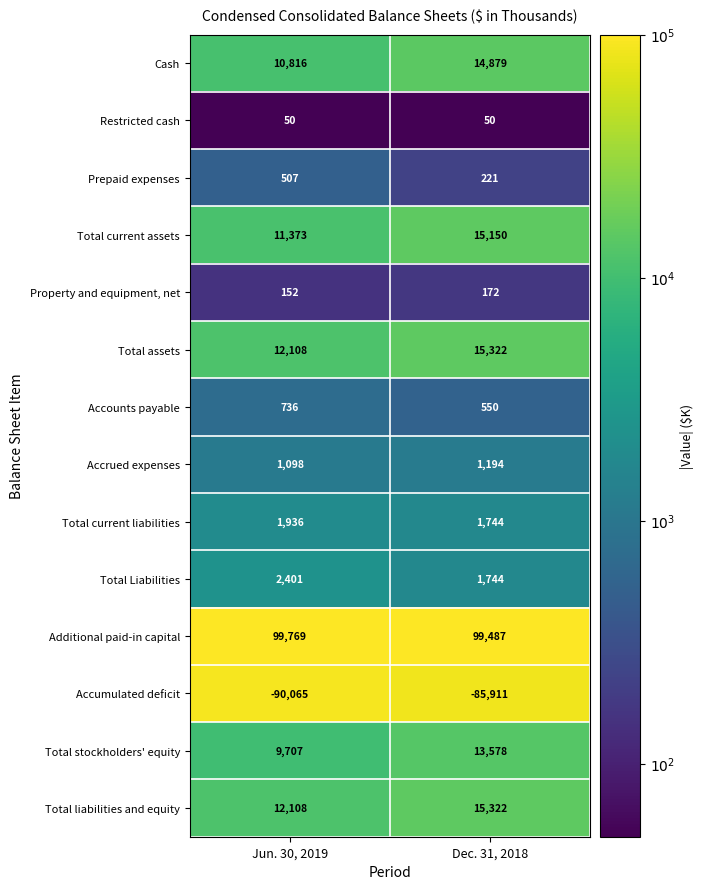

What is the spread (max minus min) of values at Dec. 31, 2018?

185398